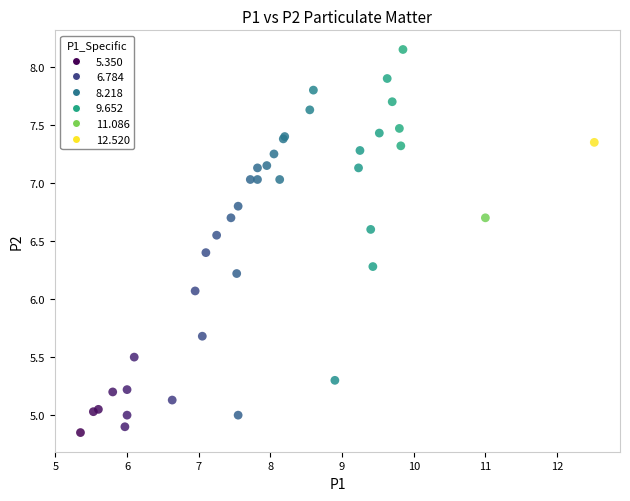

What Y value in the scatter plot is closest to 6?

6.1